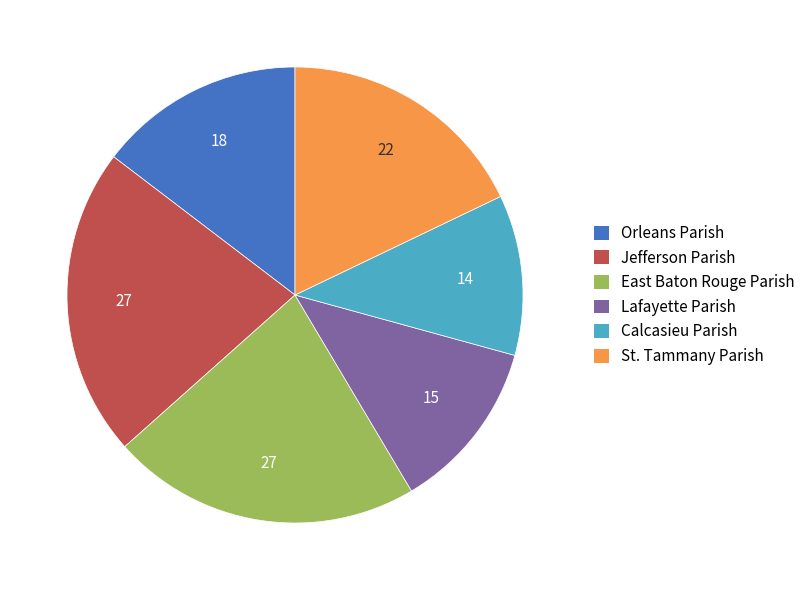

Is it true that Calcasieu Parish is 11% of the pie?

True